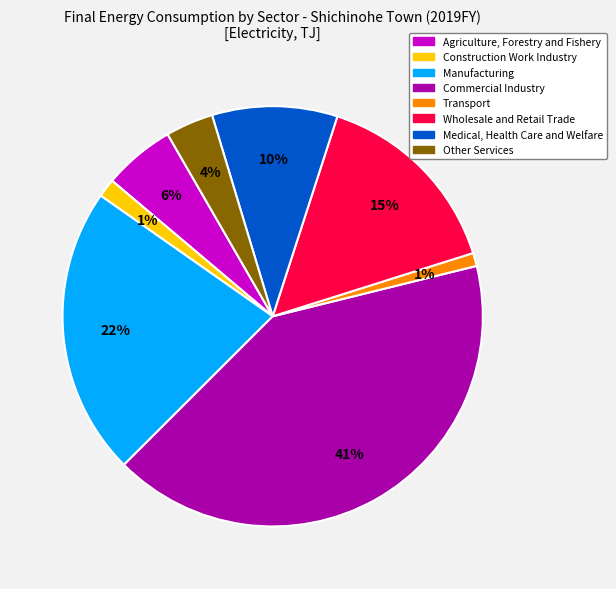

Is there any slice that represents more than half of the pie?

No